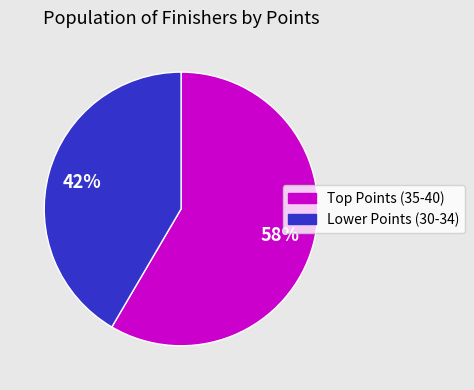

Does any single category account for the majority?

Yes